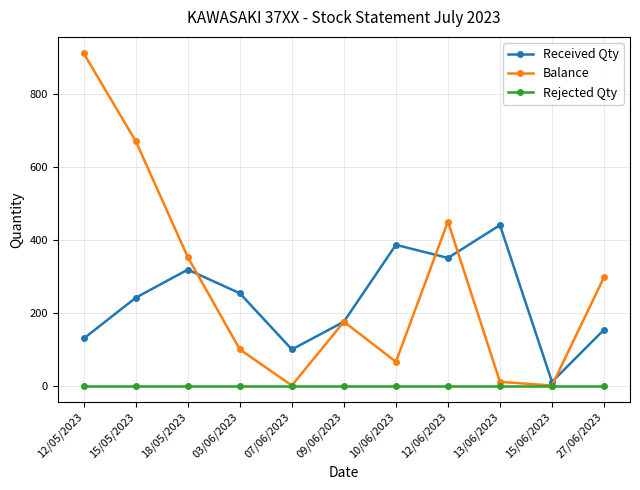

Which series has the largest range (max minus min)?

Balance